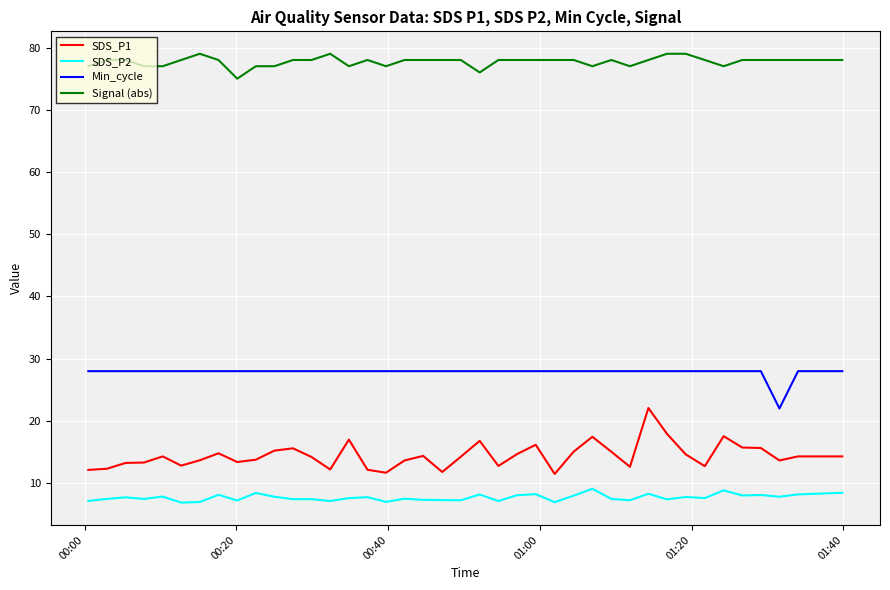

What is the maximum value for SDS_P1?

22.1